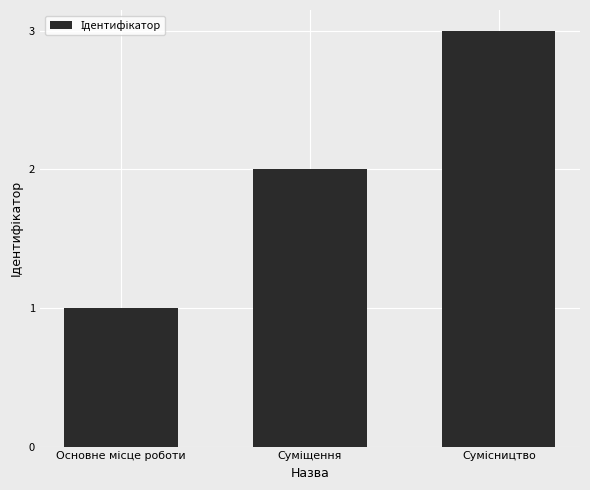

Count the values in the range 1 to 3.

3